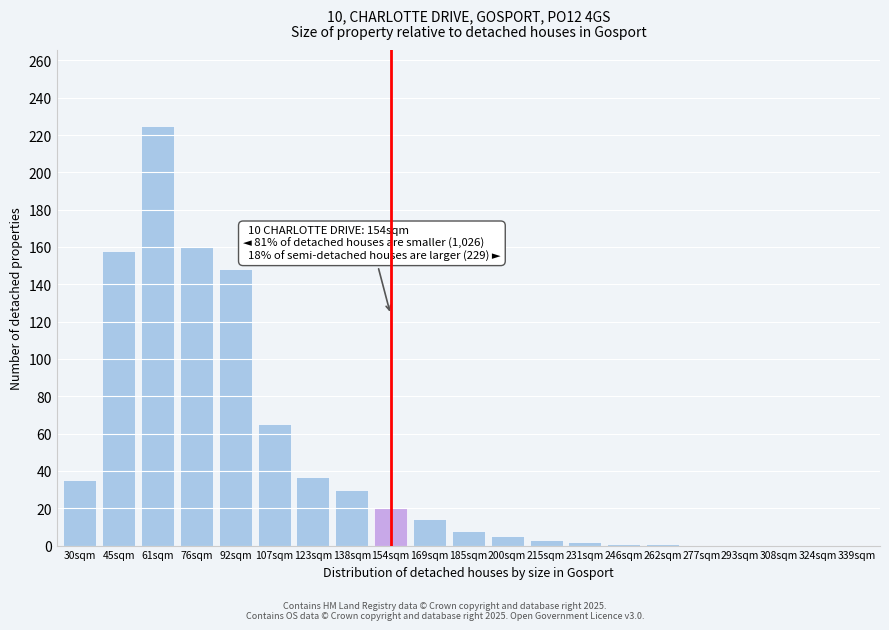

True or false: the data shows 98 at 339sqm.

False